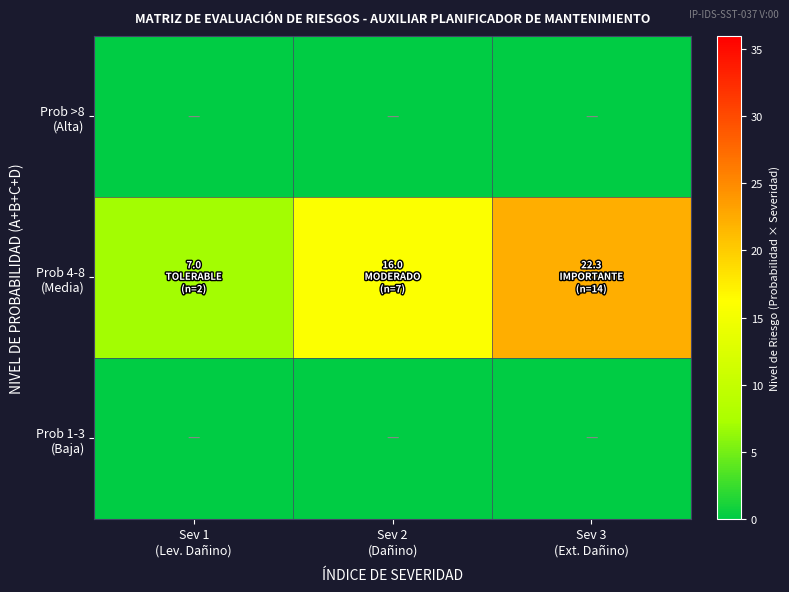

Which series has the largest range (max minus min)?

Prob 4-8 (Media)